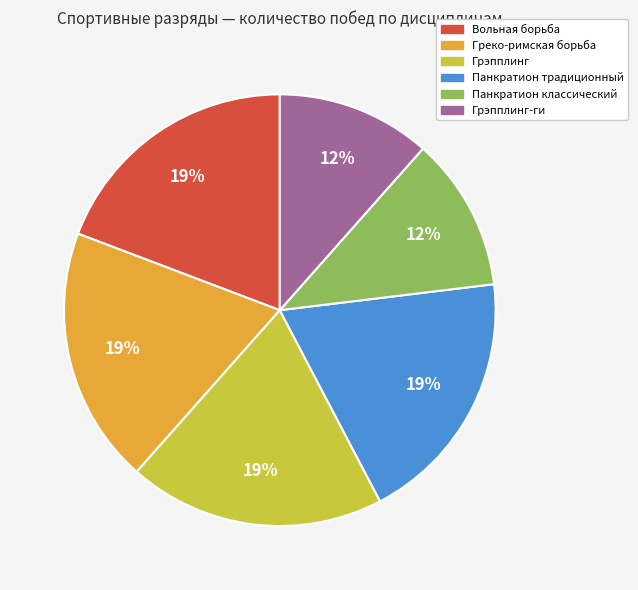

Does any single category account for the majority?

No